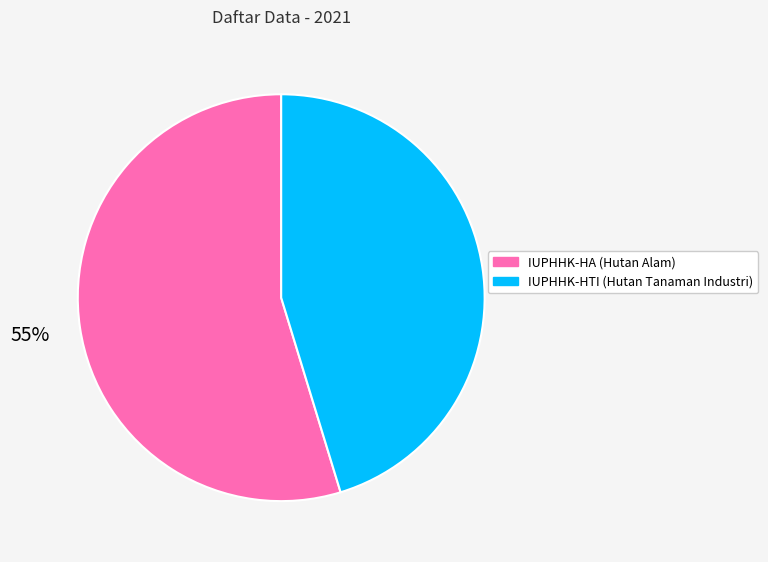

What percentage is the IUPHHK-HTI (Hutan Tanaman Industri) slice, to the nearest percent?

45%